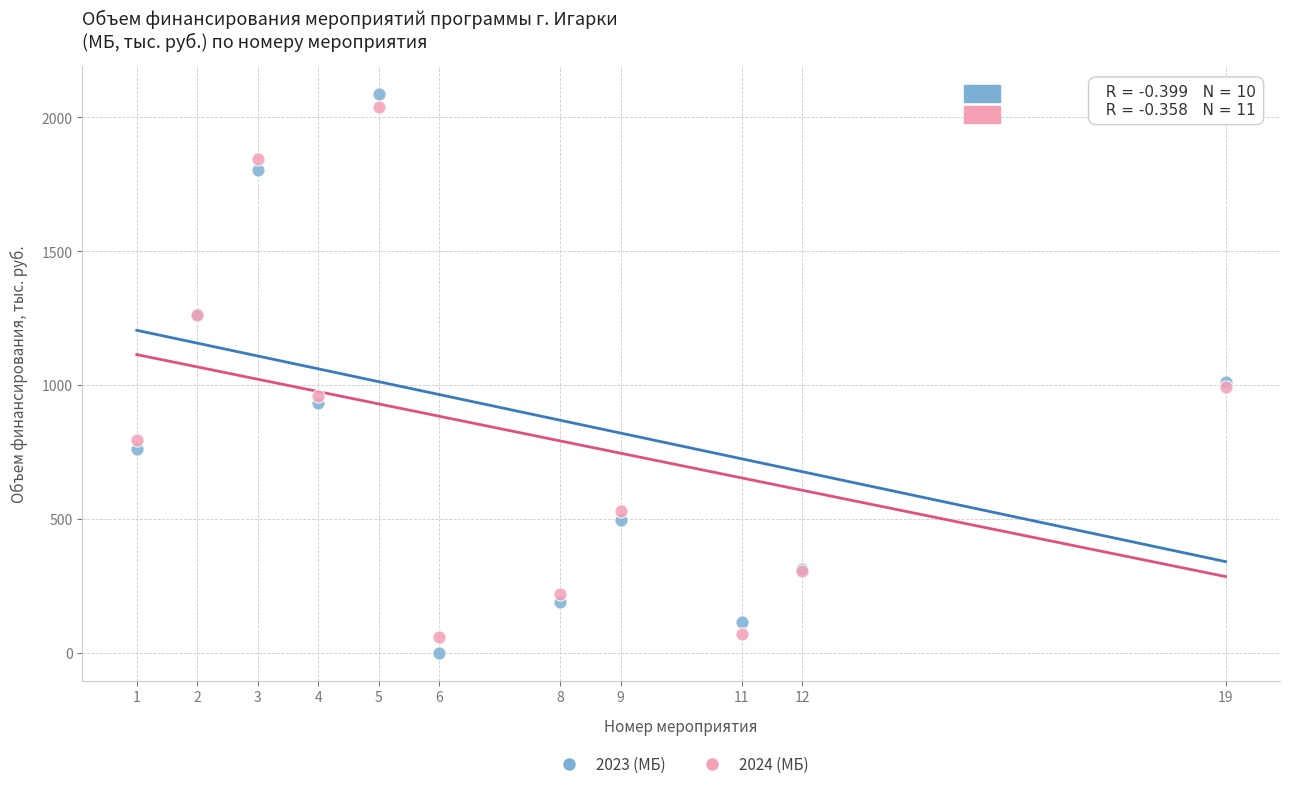

Which series contains the lowest Y value?

2023 (МБ)